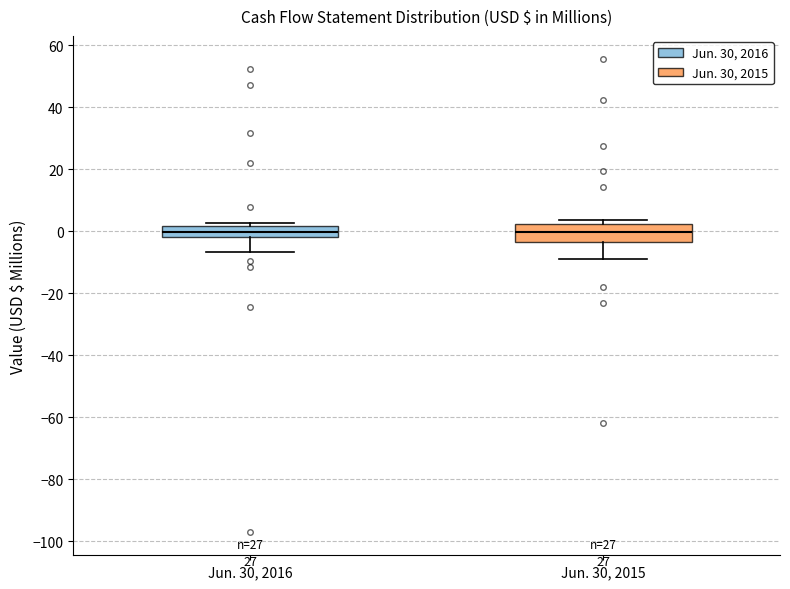

Where does the lower whisker of the box for Jun. 30, 2015 end on the y-axis? The values are not printed on the chart, so give them approximately, as read against the axis.

-10